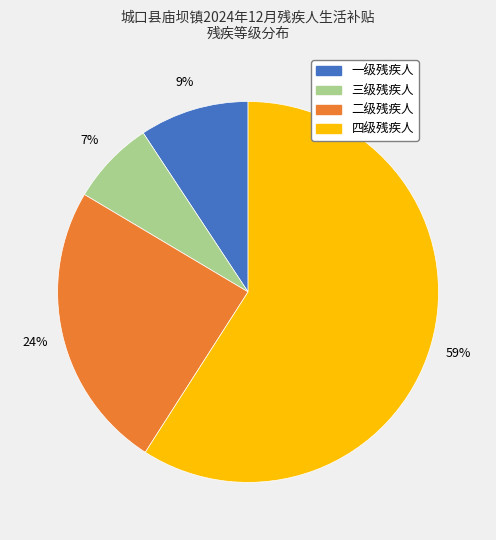

To the nearest percent, what is the average slice percentage?

25%